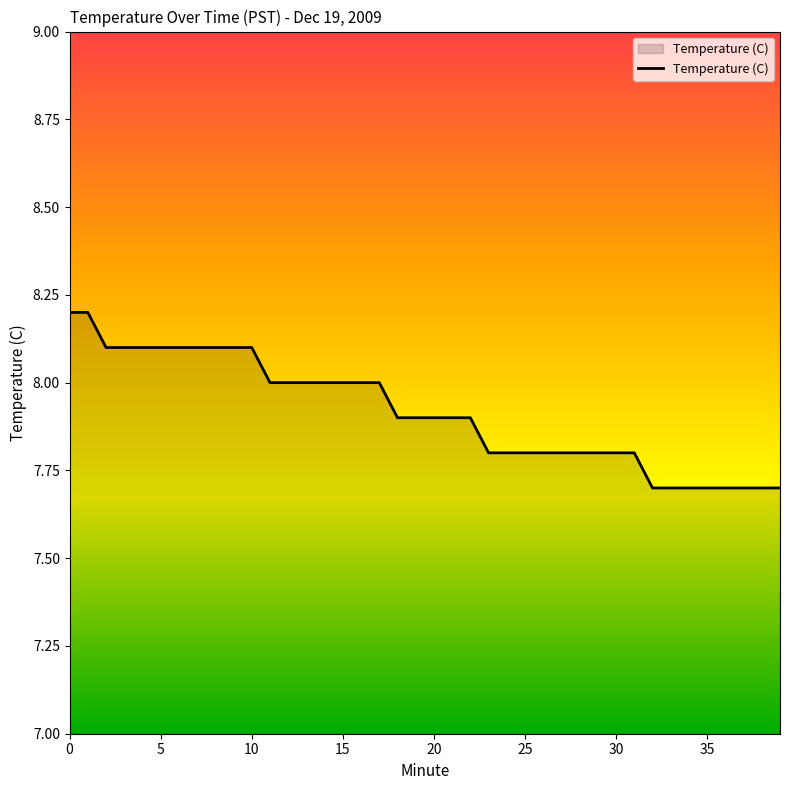

What is the greatest value displayed?

8.2